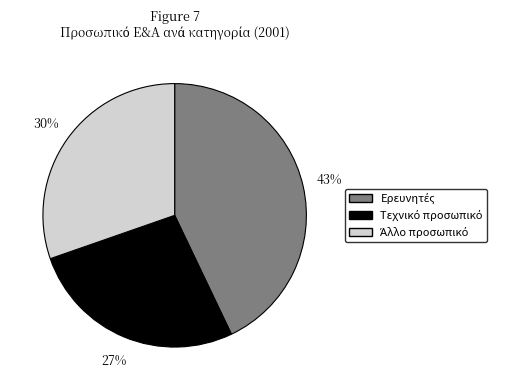

Is there a majority slice in this chart?

No